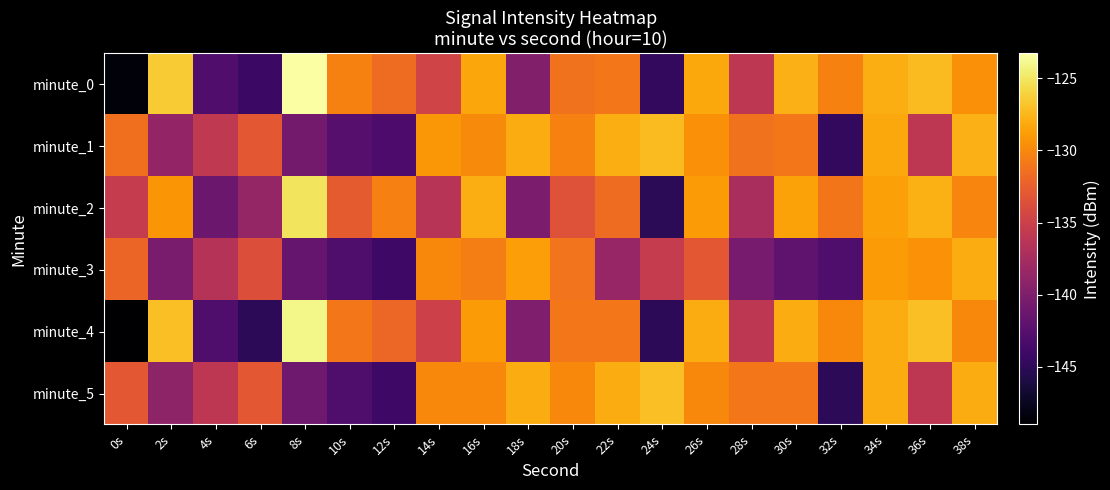

At 12s, list the series in order from largest to smallest.

minute_2, minute_0, minute_4, minute_1, minute_3, minute_5